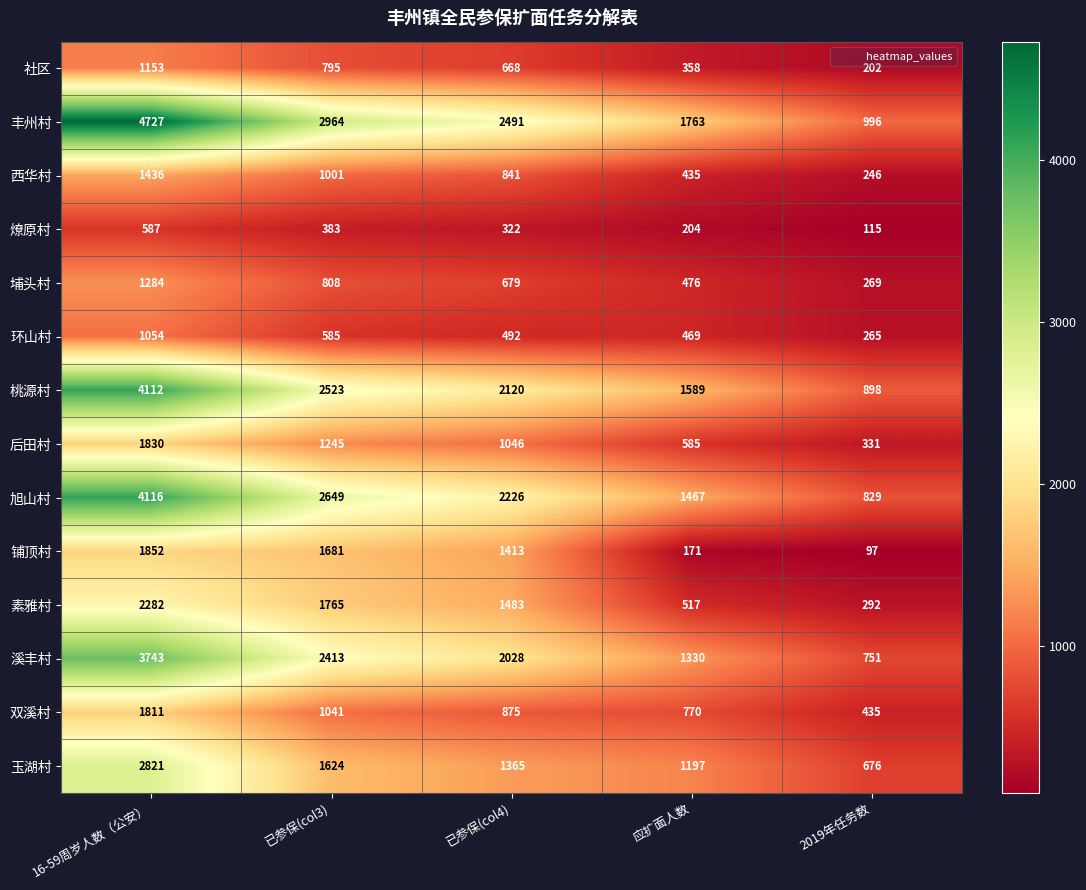

At 16-59周岁人数（公安）, list the series in order from largest to smallest.

丰州村, 旭山村, 桃源村, 溪丰村, 玉湖村, 素雅村, 铺顶村, 后田村, 双溪村, 西华村, 埔头村, 社区, 环山村, 燎原村